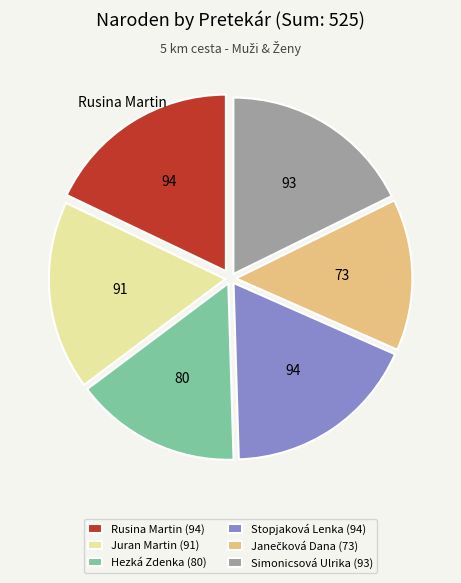

Is it true that Rusina Martin (94) is 30% of the pie?

False